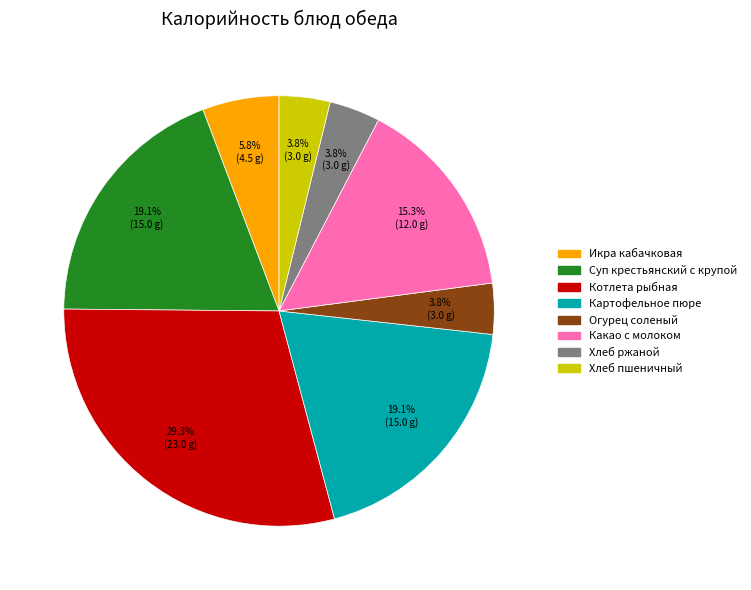

What is the ratio of the value at Котлета рыбная to the value at Икра кабачковая?

5.1